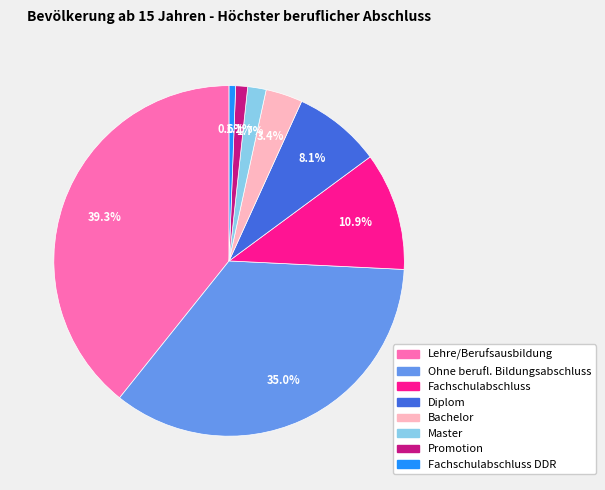

Is there any slice that represents more than half of the pie?

No